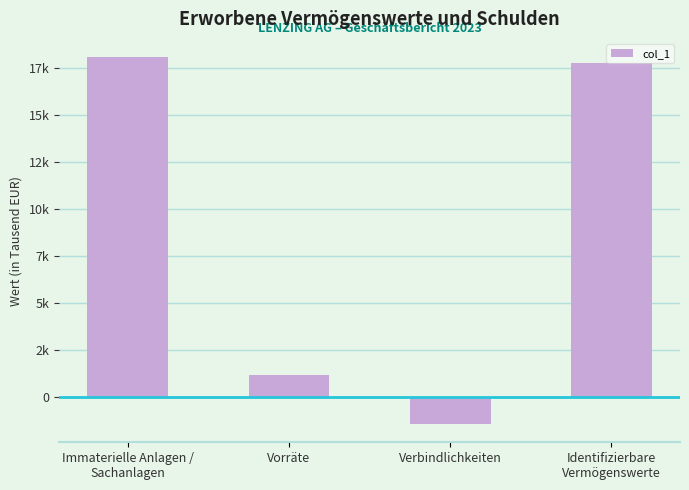

The value at Verbindlichkeiten is -1453. True or false?

True